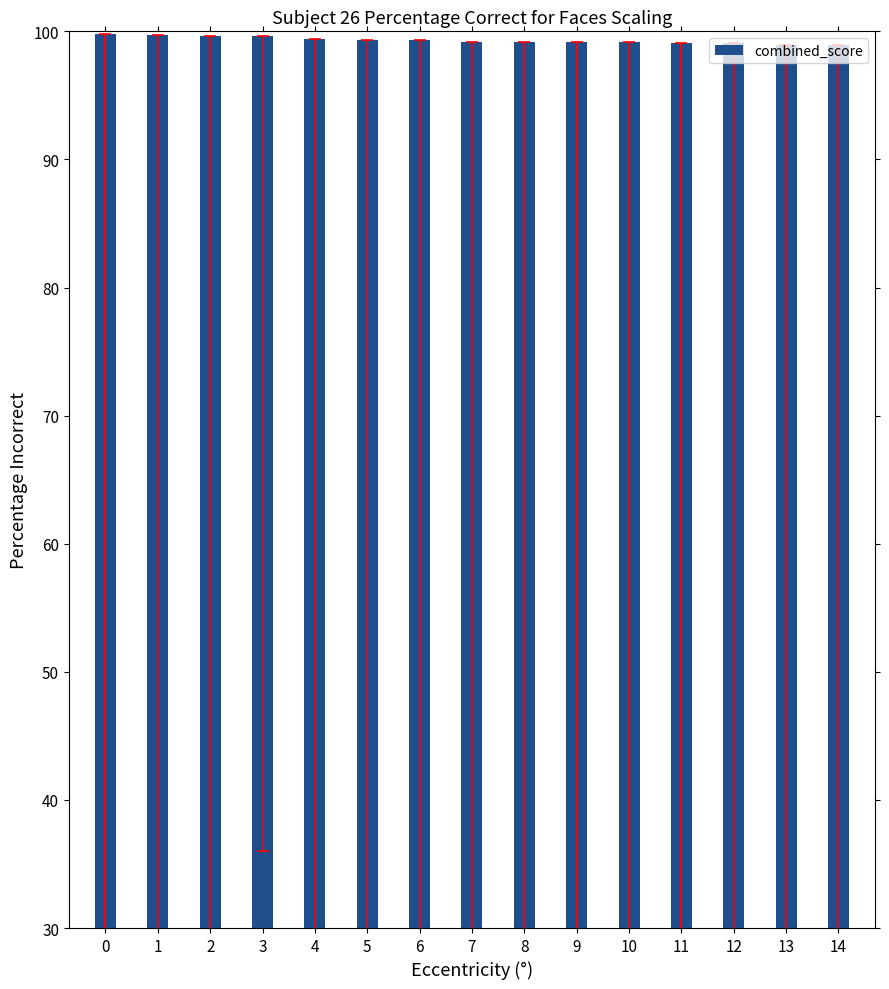

What is the sum of all values?

1489.5